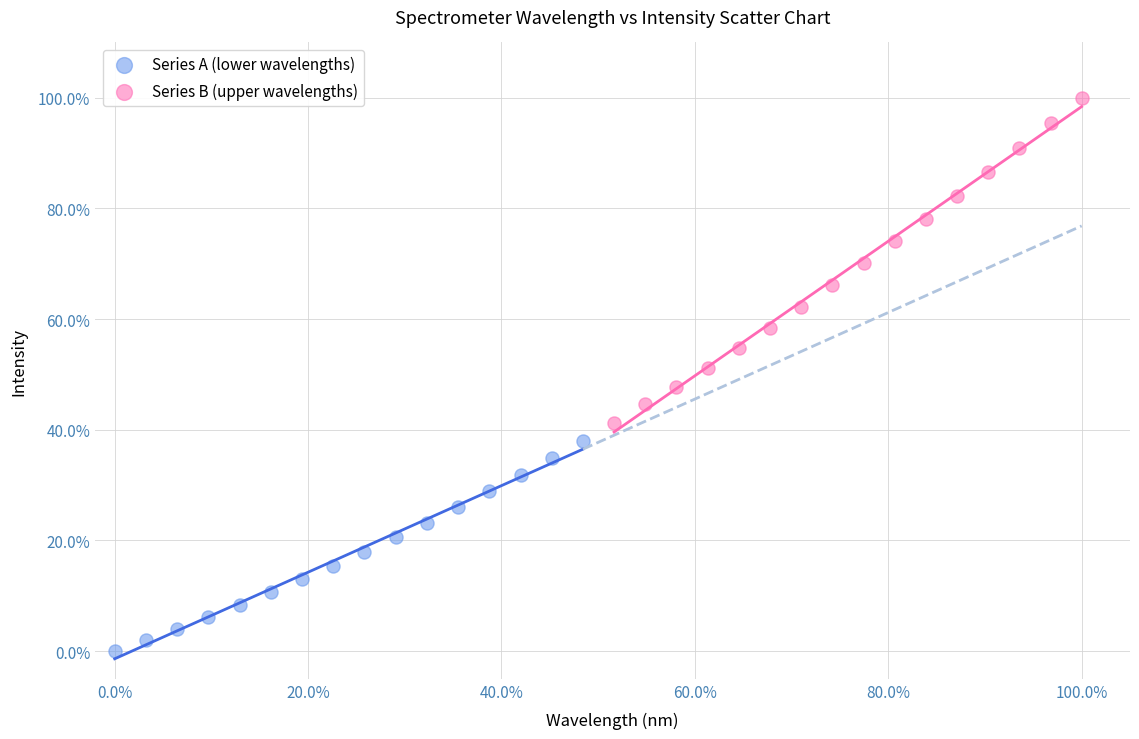

Which series reaches the maximum Y coordinate?

Series B (upper wavelengths)